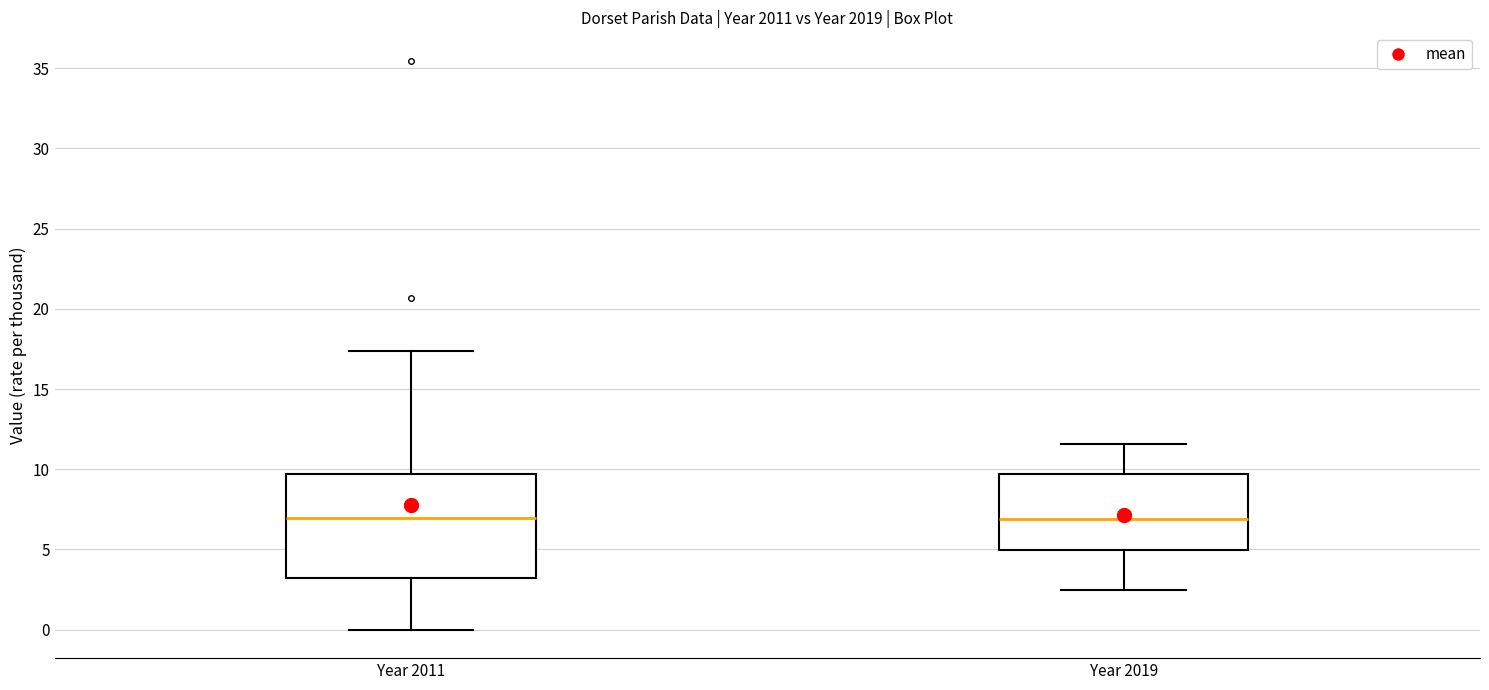

Comparing the boxes themselves (not the whiskers), which one is the tallest?

Year 2011